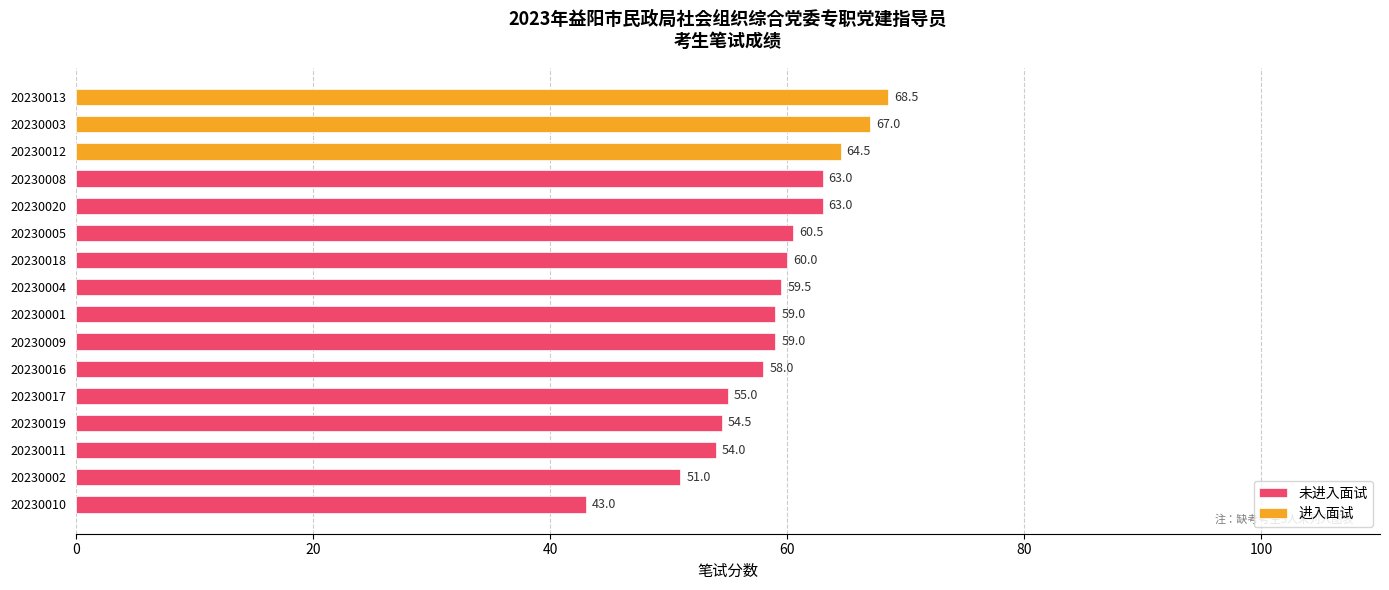

What is the difference between the second highest and minimum values?

24.0